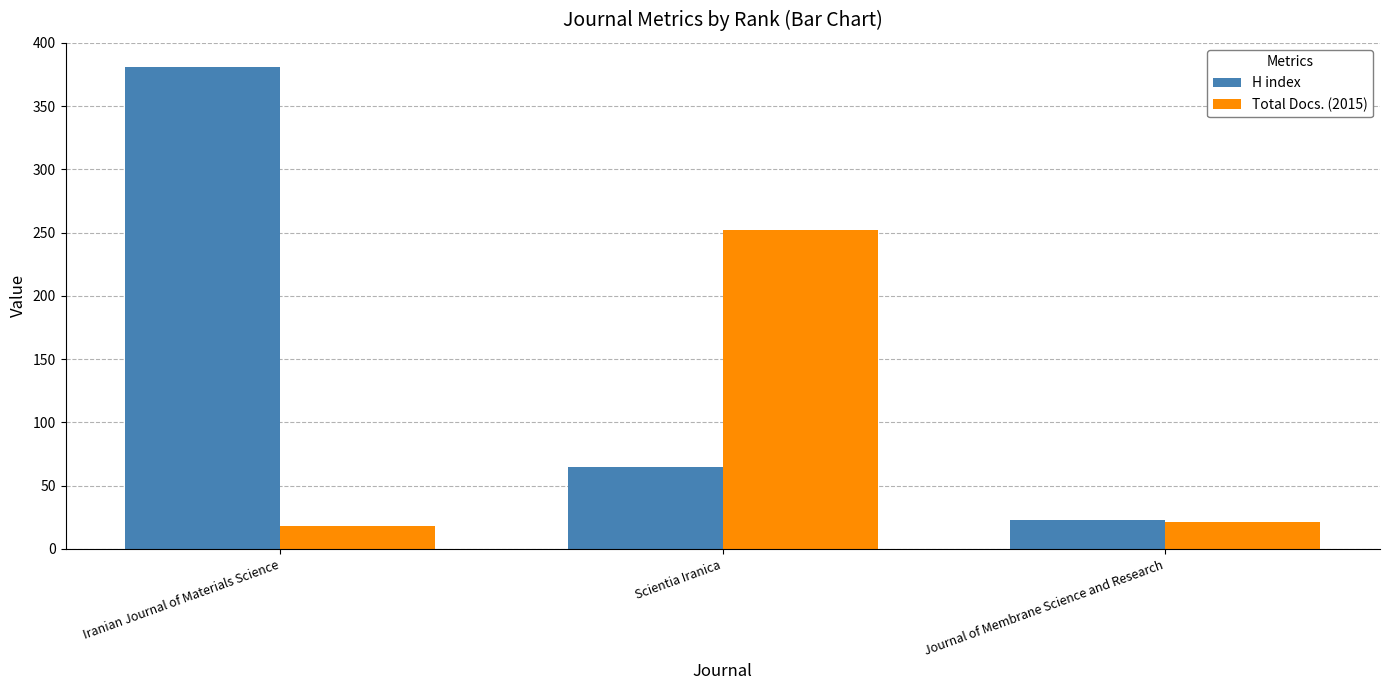

Rank the series at Scientia Iranica from lowest to highest value.

H index, Total Docs. (2015)